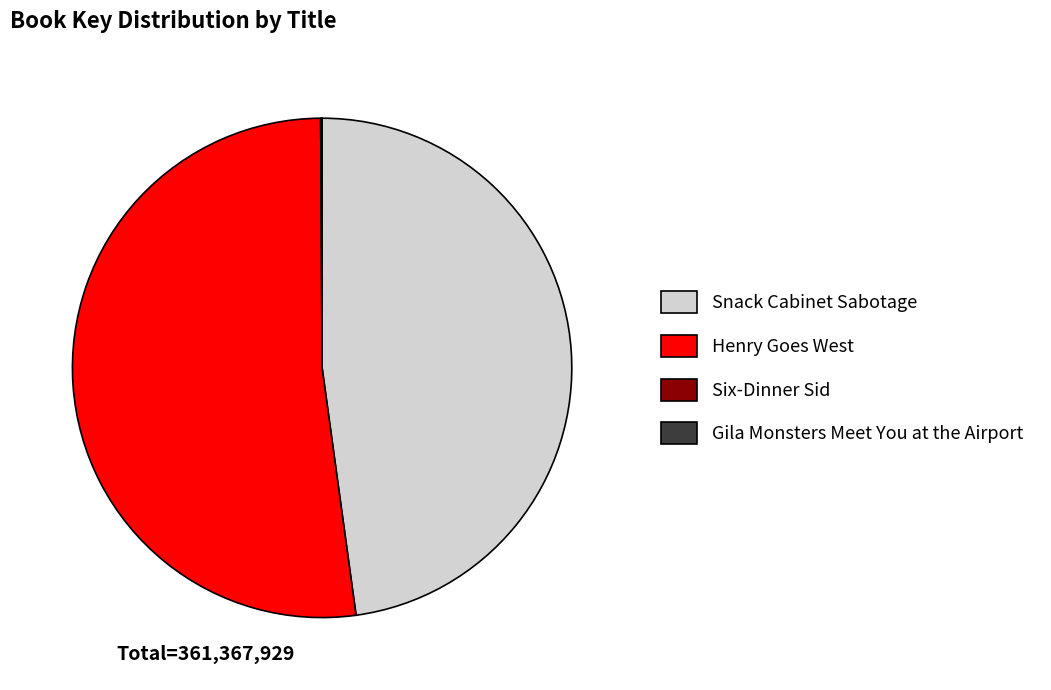

Which category has the biggest portion of the pie?

Henry Goes West